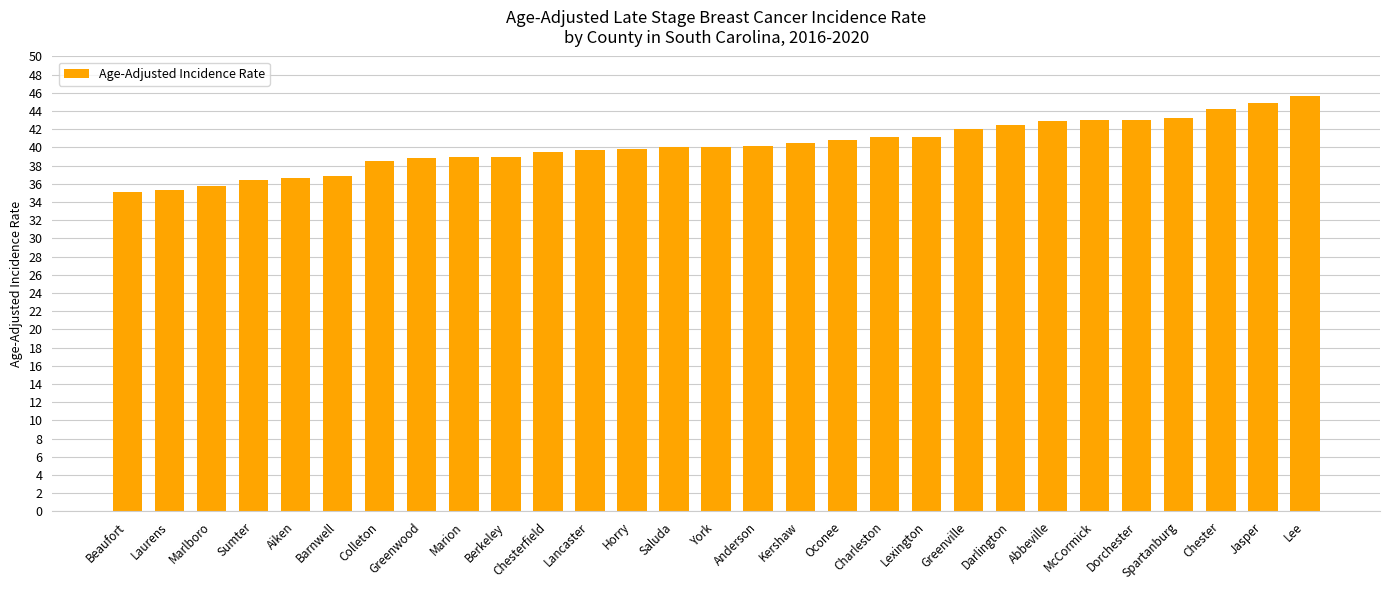

What is the change in value from Laurens to Colleton?

+3.2